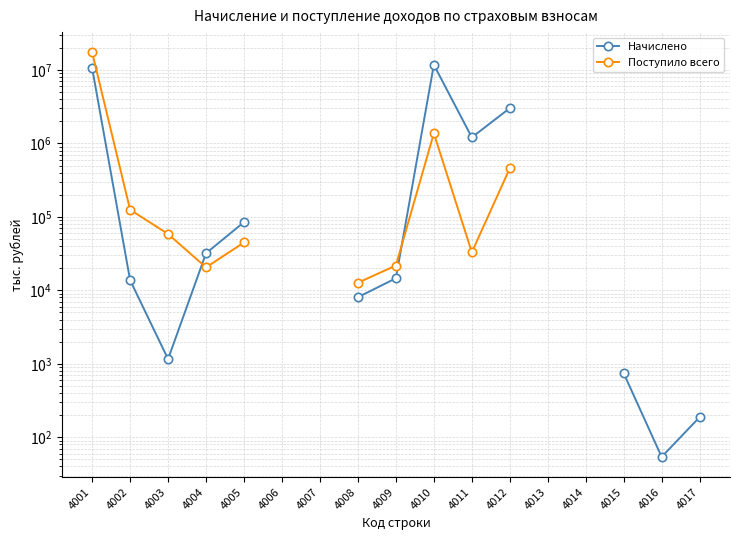

True or false: Начислено and Поступило всего intersect in this chart.

True